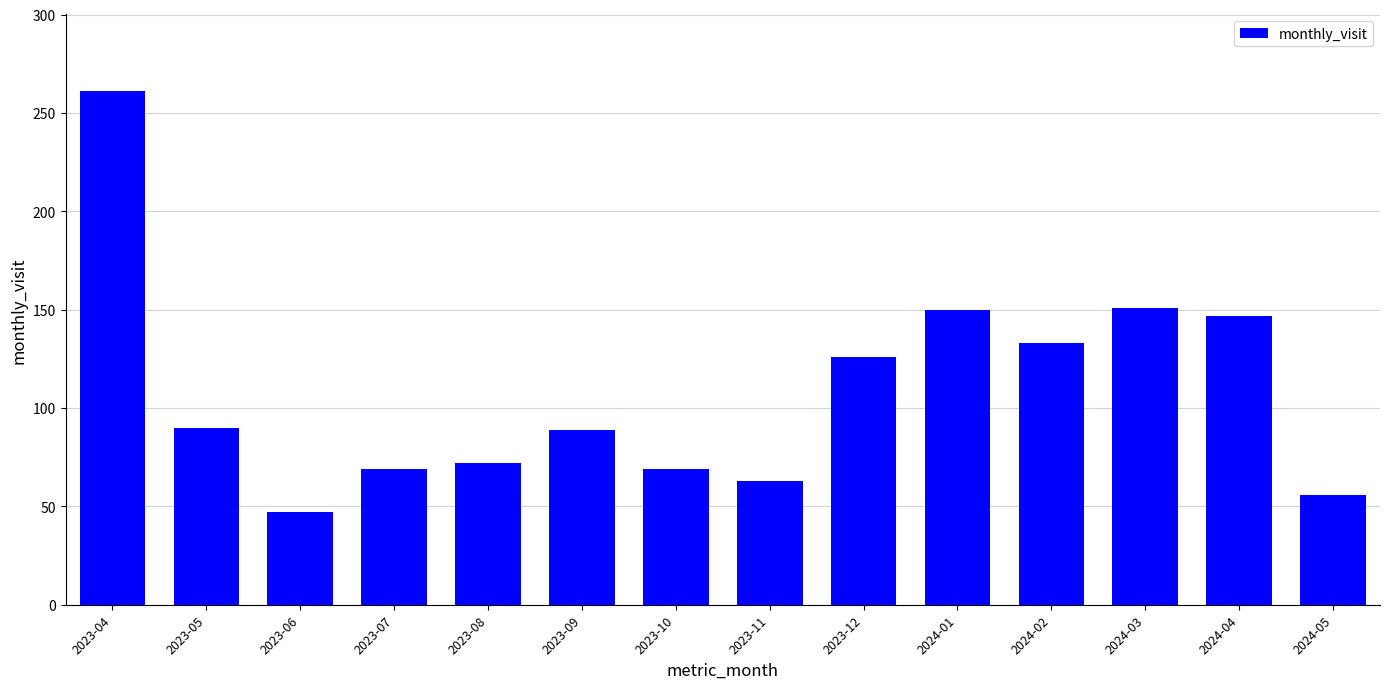

The value at 2023-04 is 261. True or false?

True